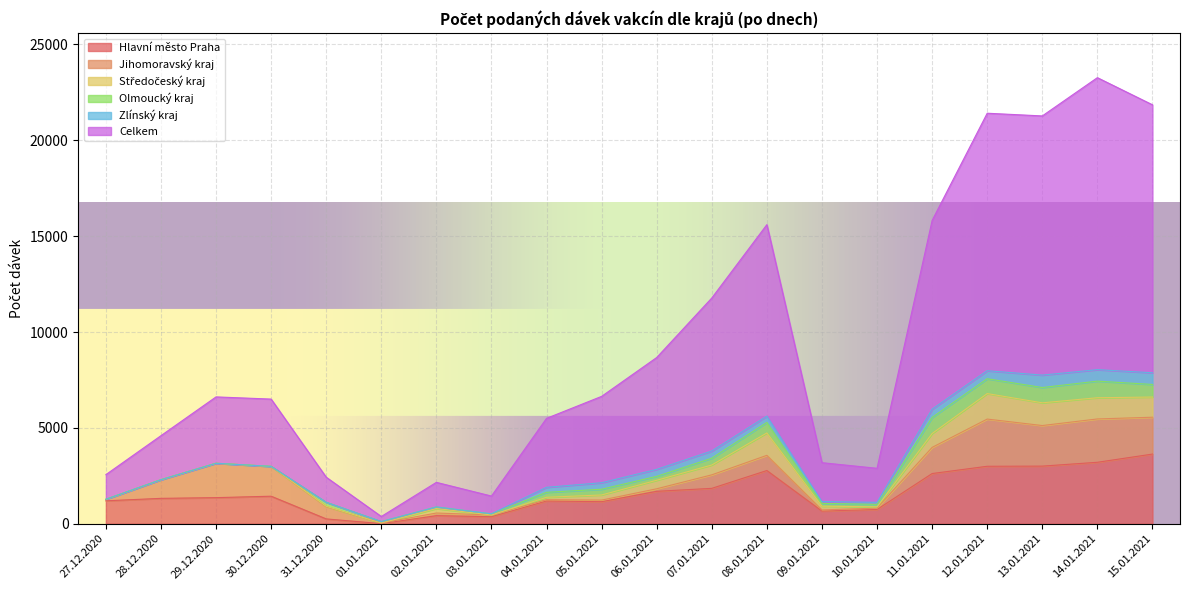

How many categories are shown in the chart?

20